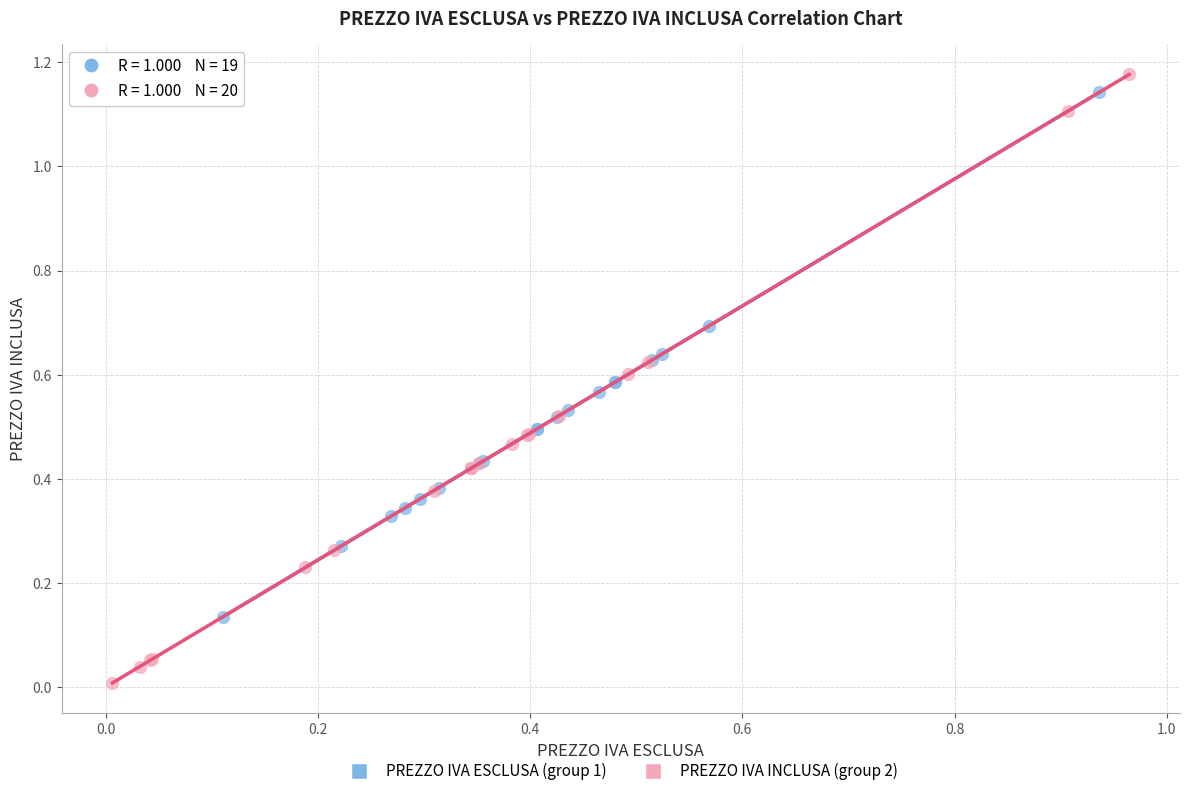

Which series reaches the maximum Y coordinate?

PREZZO IVA INCLUSA (group 2)